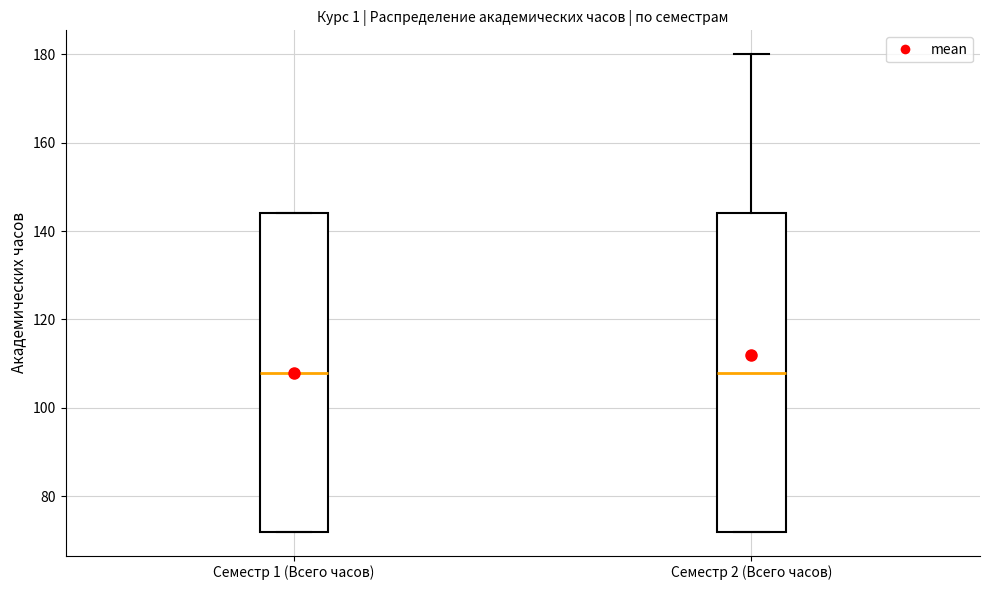

Where does the median line of the box for Семестр 1 (Всего часов) sit on the y-axis? The values are not printed on the chart, so give them approximately, as read against the axis.

108